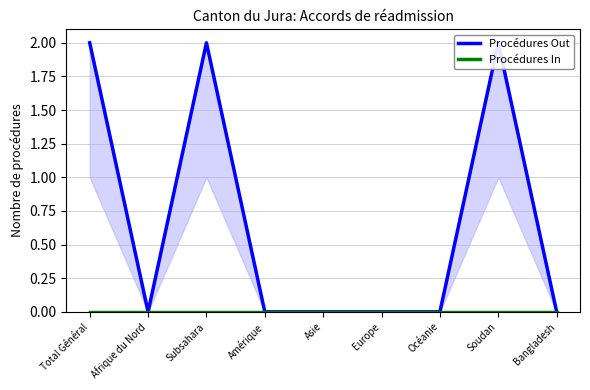

At which label does Procédures In reach its minimum?

Total Général